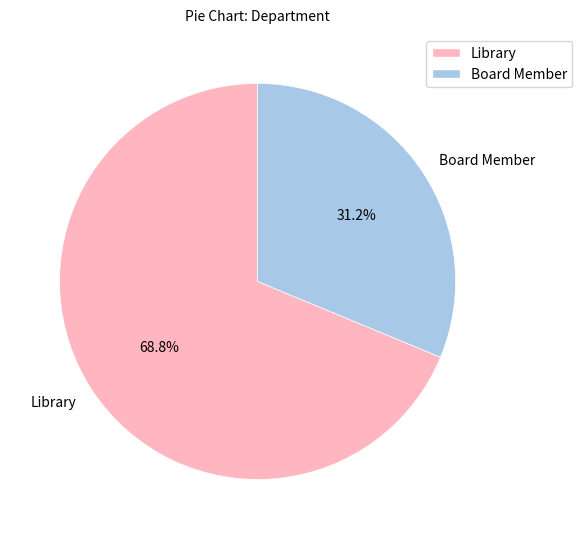

Is it true that Board Member is 31% of the pie?

True